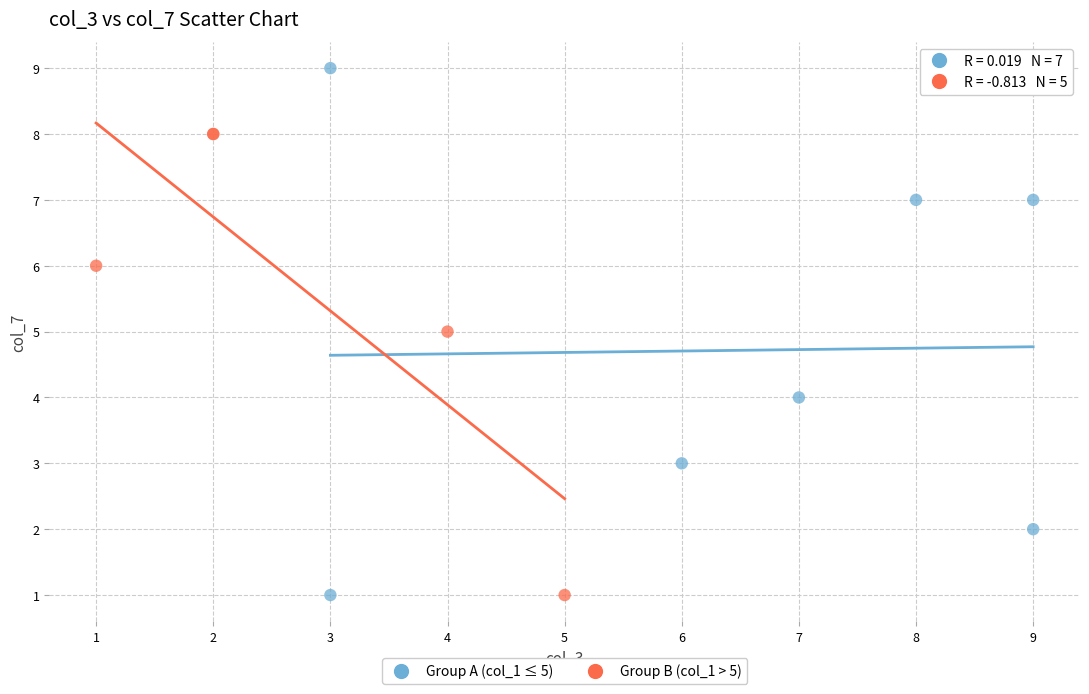

Which series contains the highest Y value?

Group A (col_1 ≤ 5)